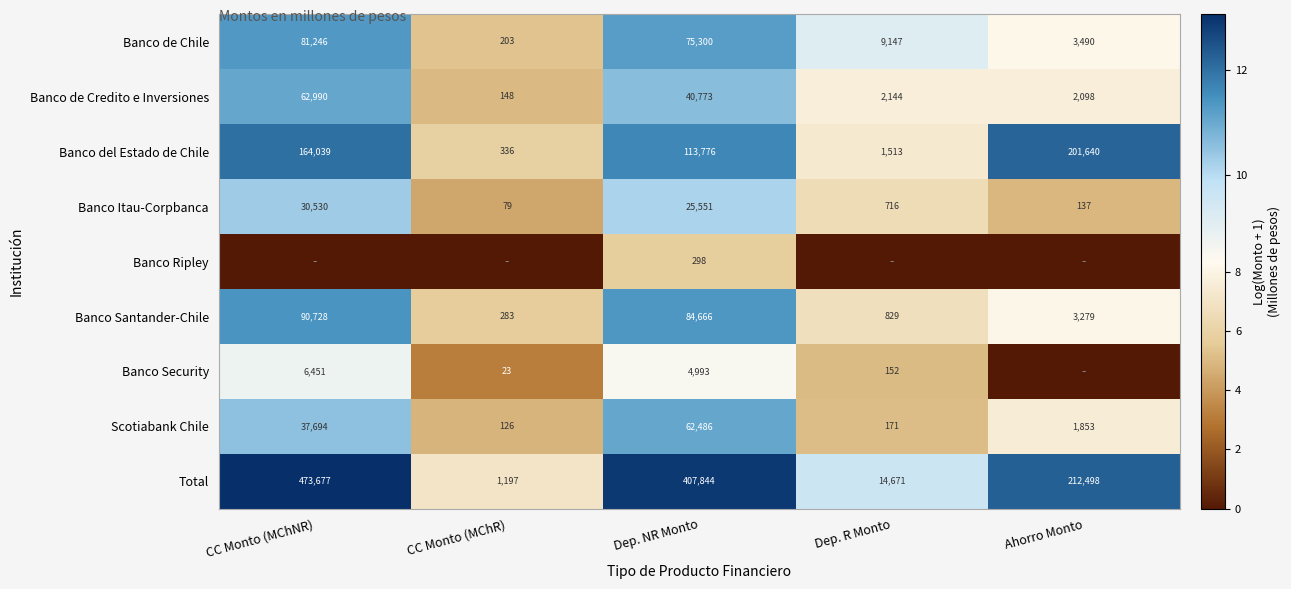

True or false: Banco Security has a value of 23 at CC Monto (MChR).

True